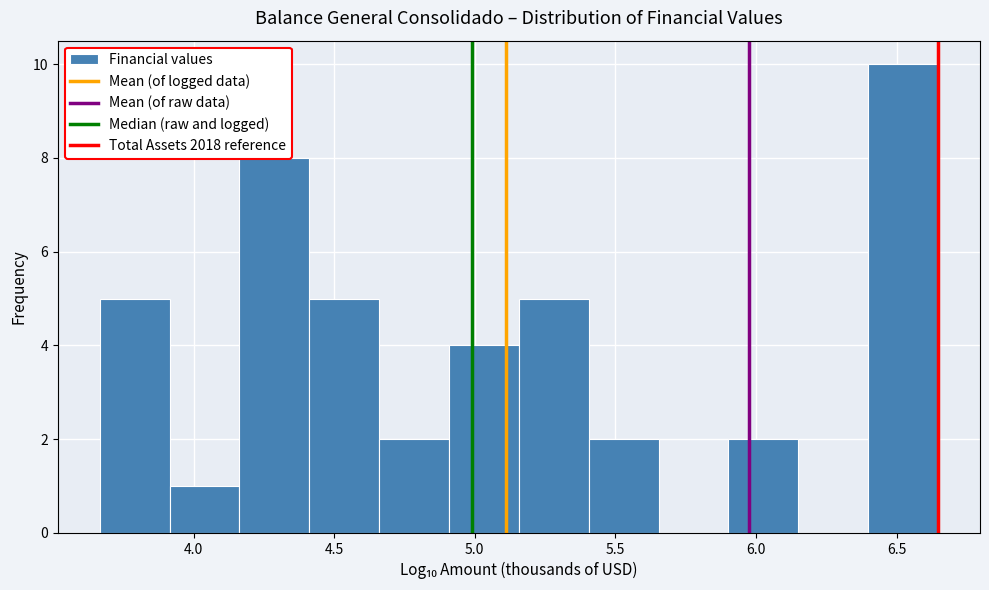

Reading left to right, list every bar in this chart as the range it spans on the x-axis followed by its height. Neither the bar edges nor the heights are printed on the chart, so give them approximately, as read against the axes.

3.65 to 3.90: 5
3.90 to 4.15: 1
4.15 to 4.40: 8
4.40 to 4.65: 5
4.65 to 4.90: 2
4.90 to 5.15: 4
5.15 to 5.40: 5
5.40 to 5.65: 2
5.65 to 5.90: 0
5.90 to 6.15: 2
6.15 to 6.40: 0
6.40 to 6.65: 10